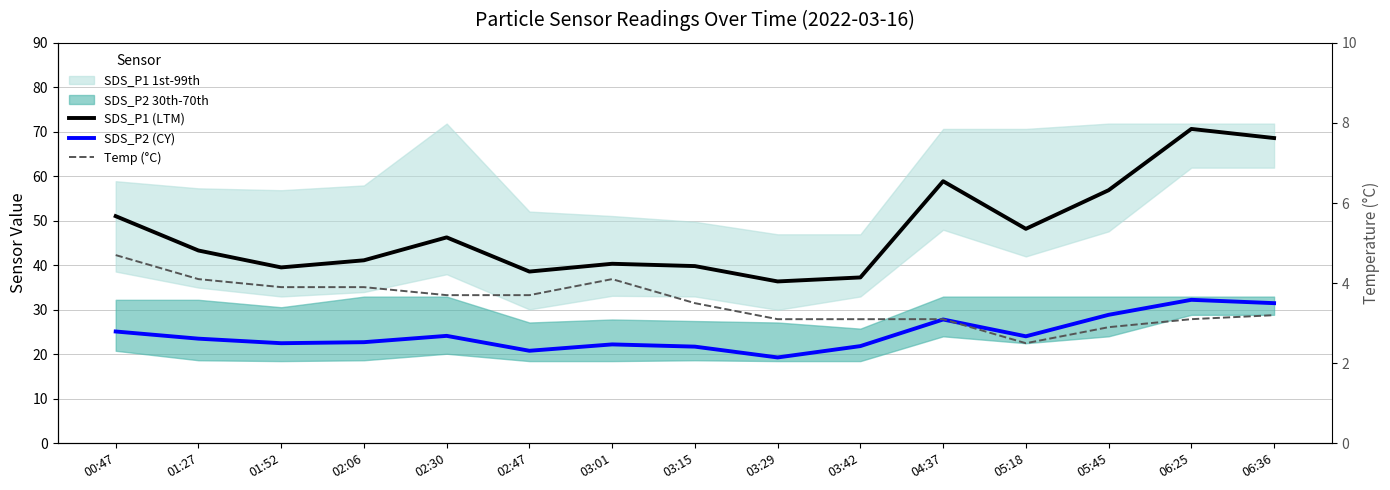

What is the spread (max minus min) of values at 05:18?

45.7